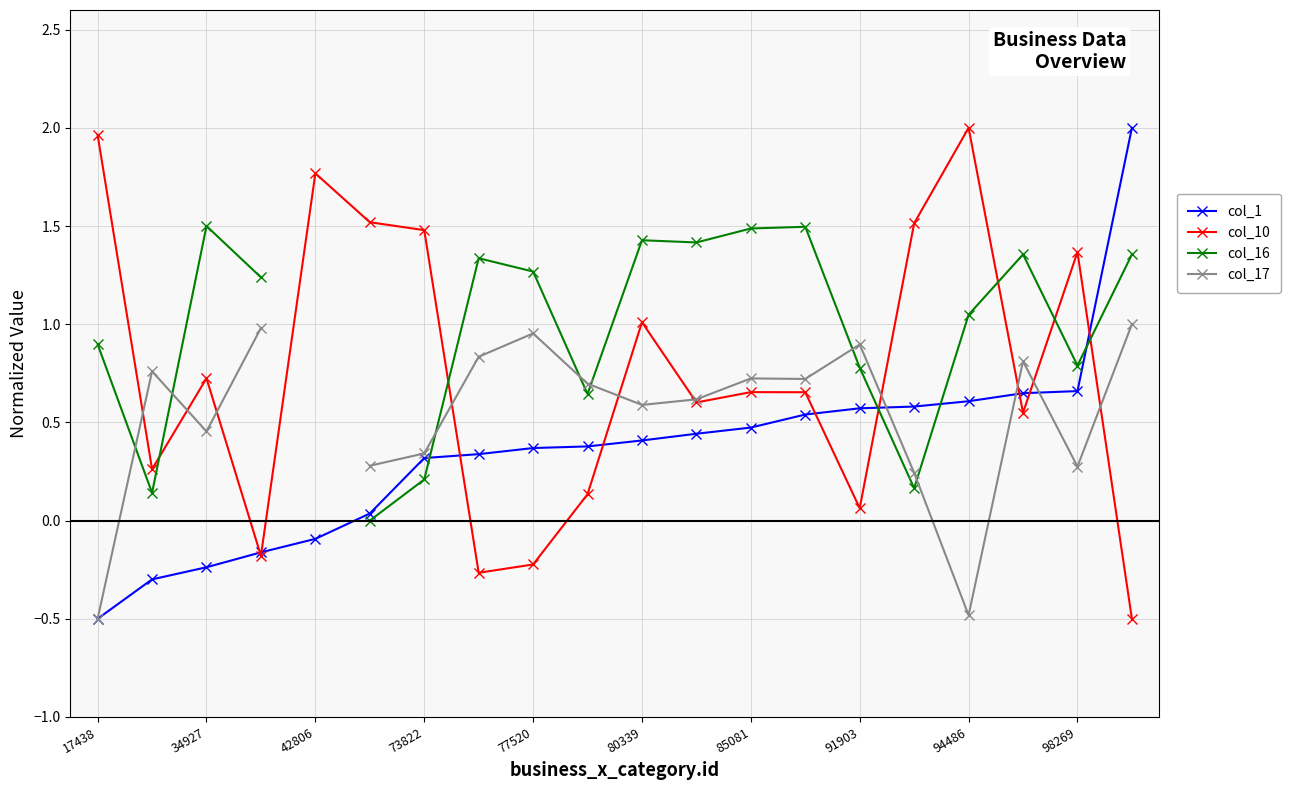

After their last crossing, which series has the higher values: col_1 or col_17?

col_1